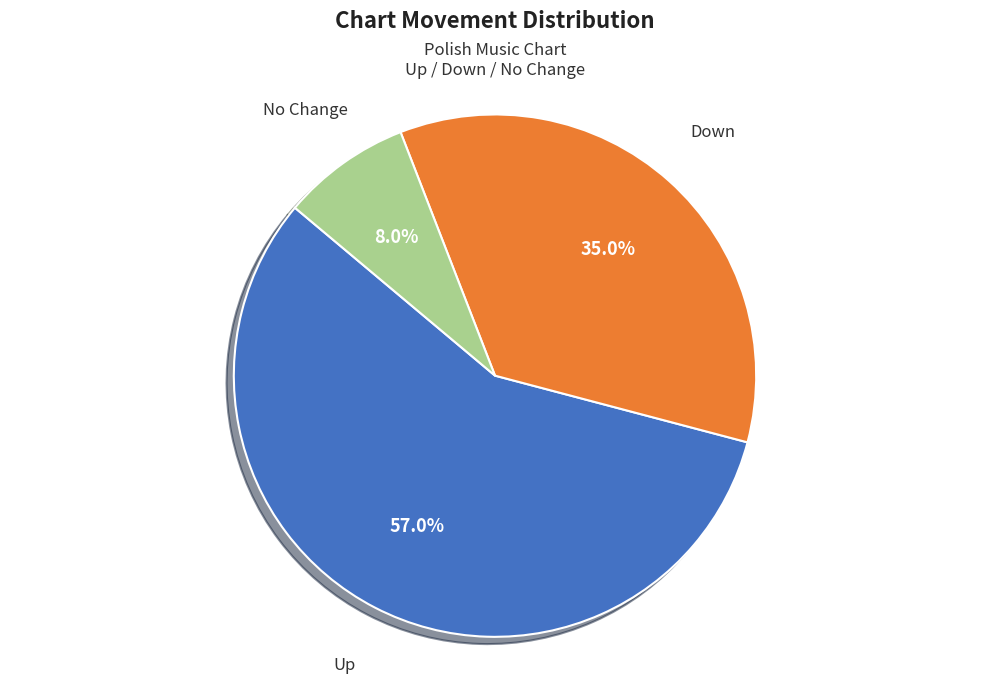

How many slices are in this pie chart?

3